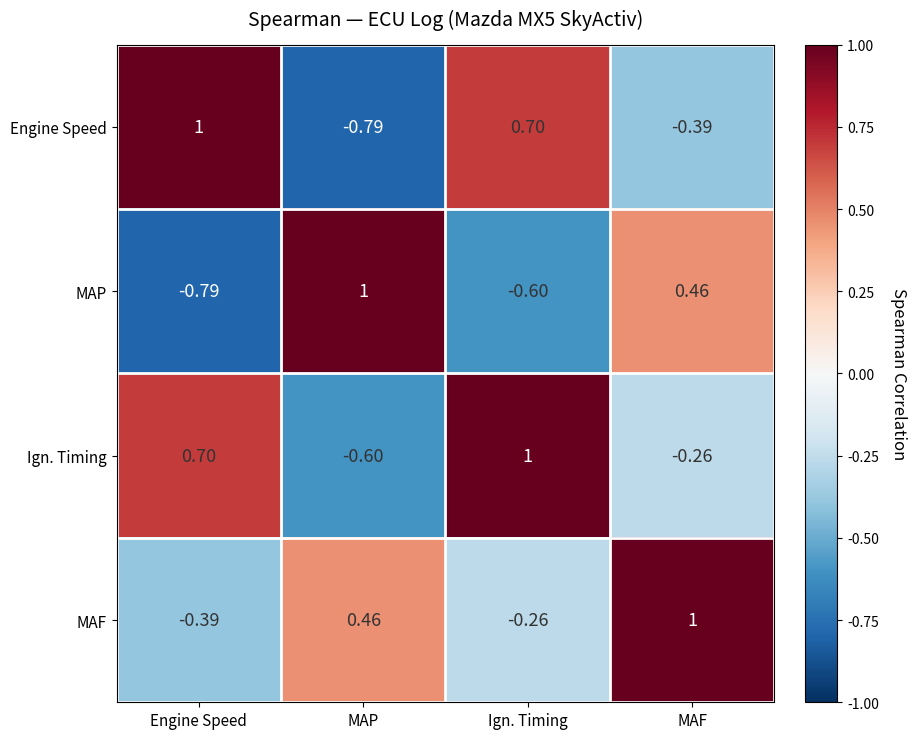

Count the number of categories in the chart.

4